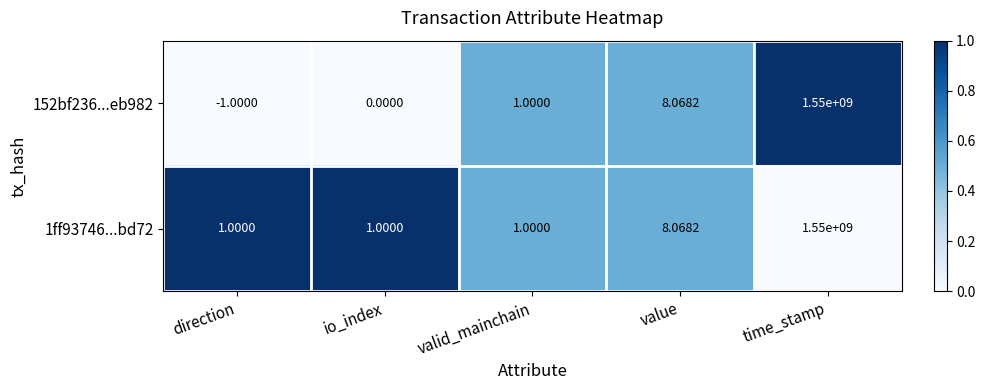

What is the greatest value displayed?

1550000000.0